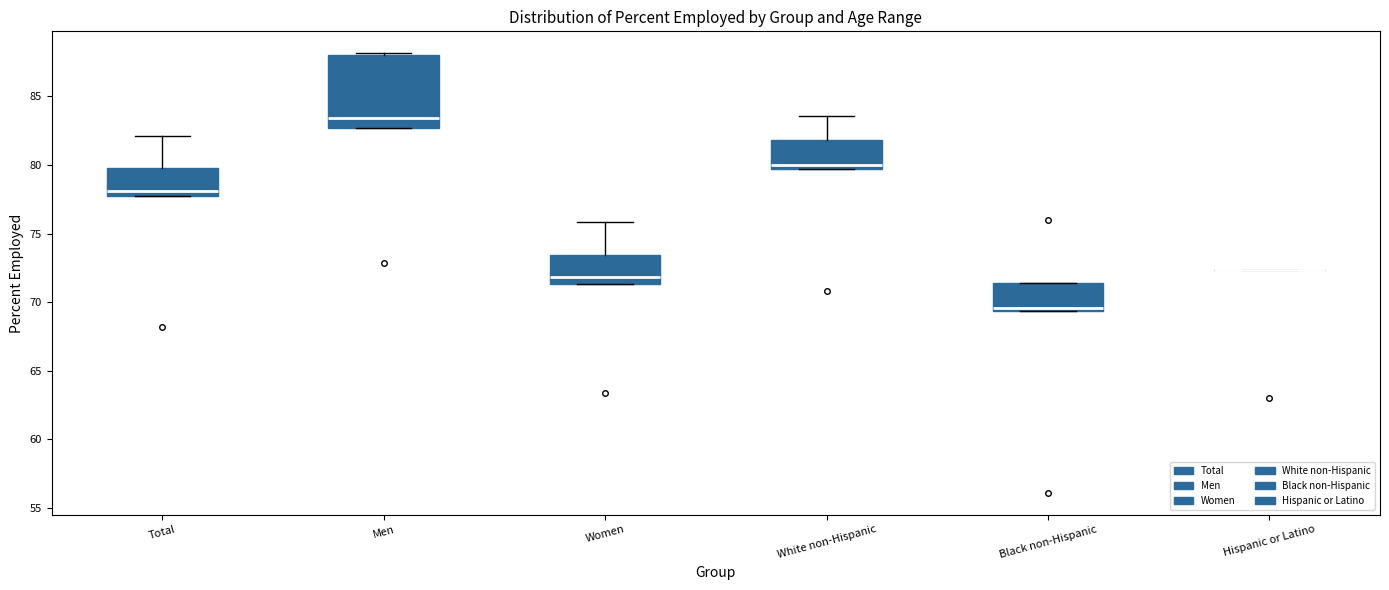

Reading left to right, read every box against the y-axis: the position of its median line, the range the box covers, and the ends of its whiskers. The values are not printed on the chart, so give them approximately, as read against the axis.

Total: median 78.0 (just above the box's lower edge), box 78.0 to 80.0, whiskers 78.0 to 82.0
Men: median 83.5, box 82.5 to 88.0, whiskers 82.5 to 88.0 (just above the box's upper edge)
Women: median 72.0, box 71.5 to 73.5, whiskers 71.5 to 76.0
White non-Hispanic: median 80.0, box 79.5 to 82.0, whiskers 79.5 to 83.5
Black non-Hispanic: median 69.5 (just above the box's lower edge), box 69.5 to 71.5, whiskers 69.5 to 71.5
Hispanic or Latino: box collapsed to a line at 72.5, whiskers 72.5 to 72.5